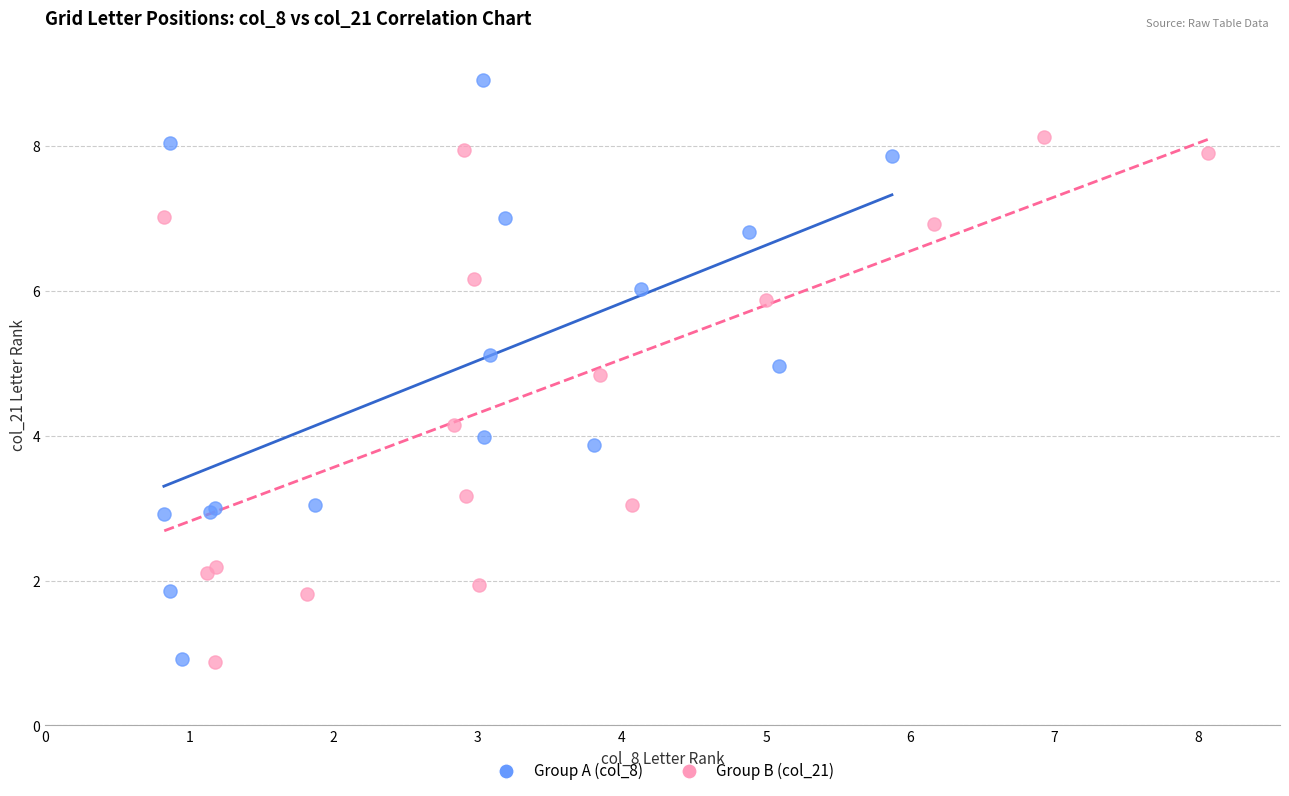

What are all the series names shown in the legend?

Group A (col_8), Group B (col_21)